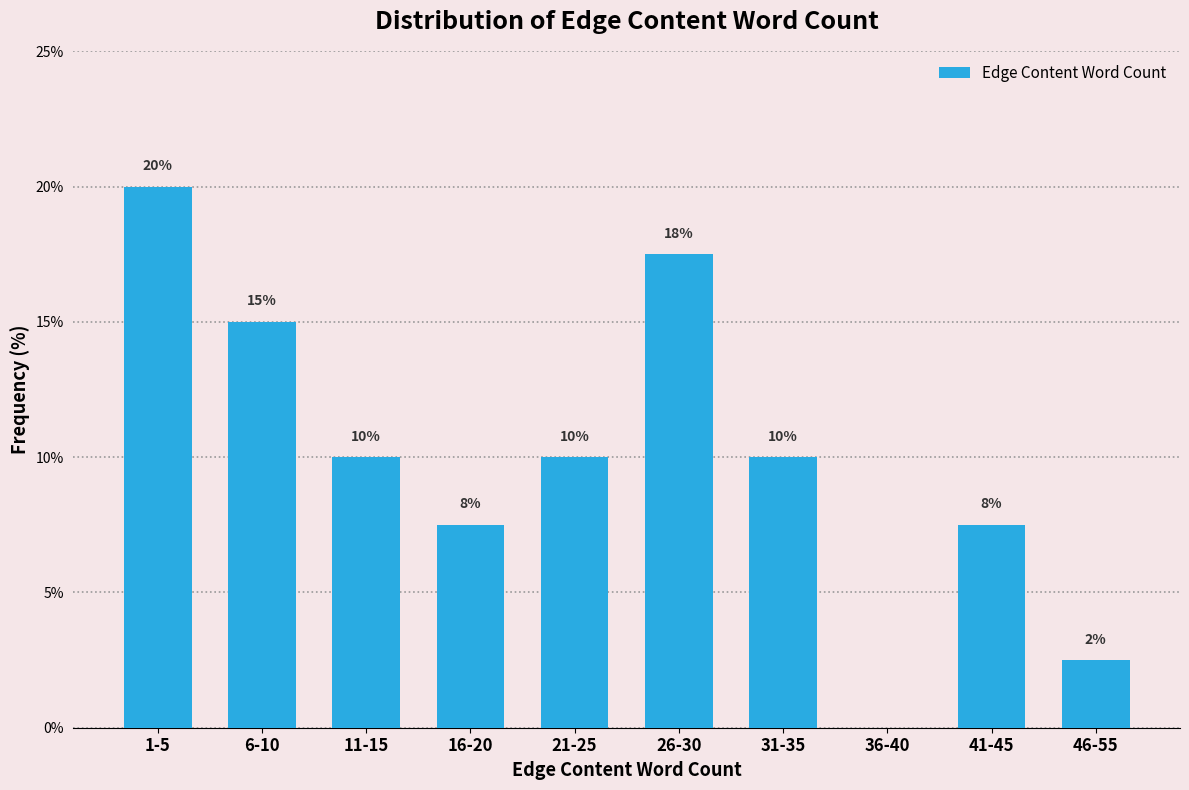

Which has a higher value, 1-5 or 21-25?

1-5